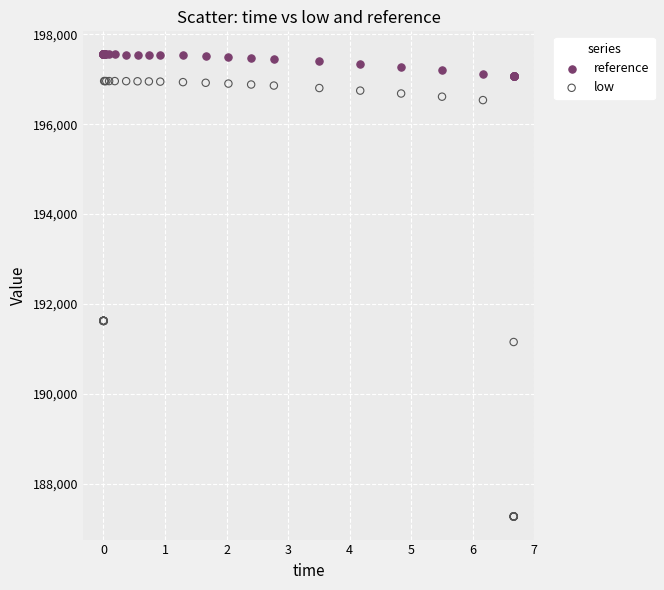

Which series reaches the minimum Y coordinate?

low